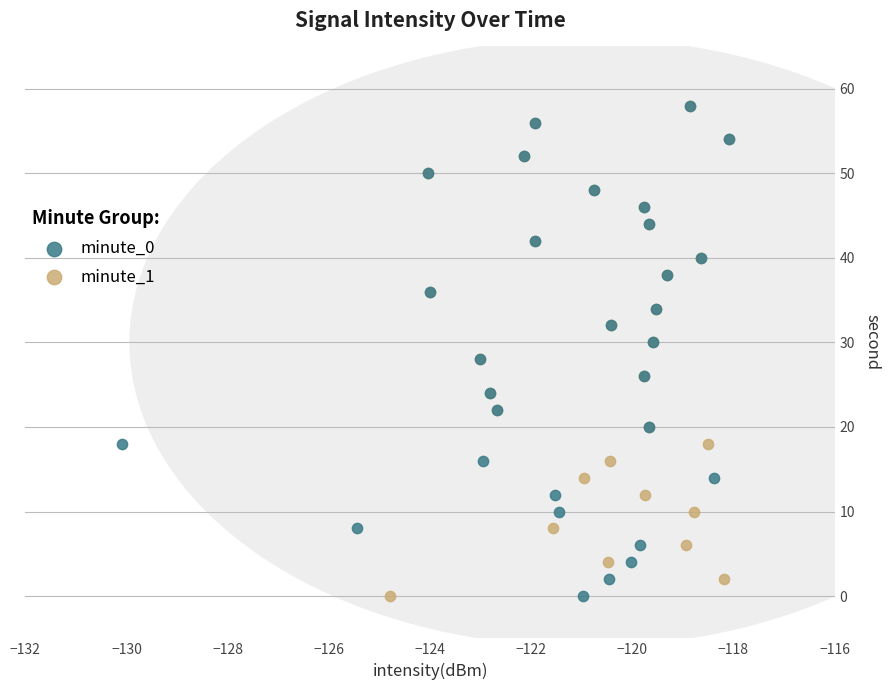

What are all the series names shown in the legend?

minute_0, minute_1